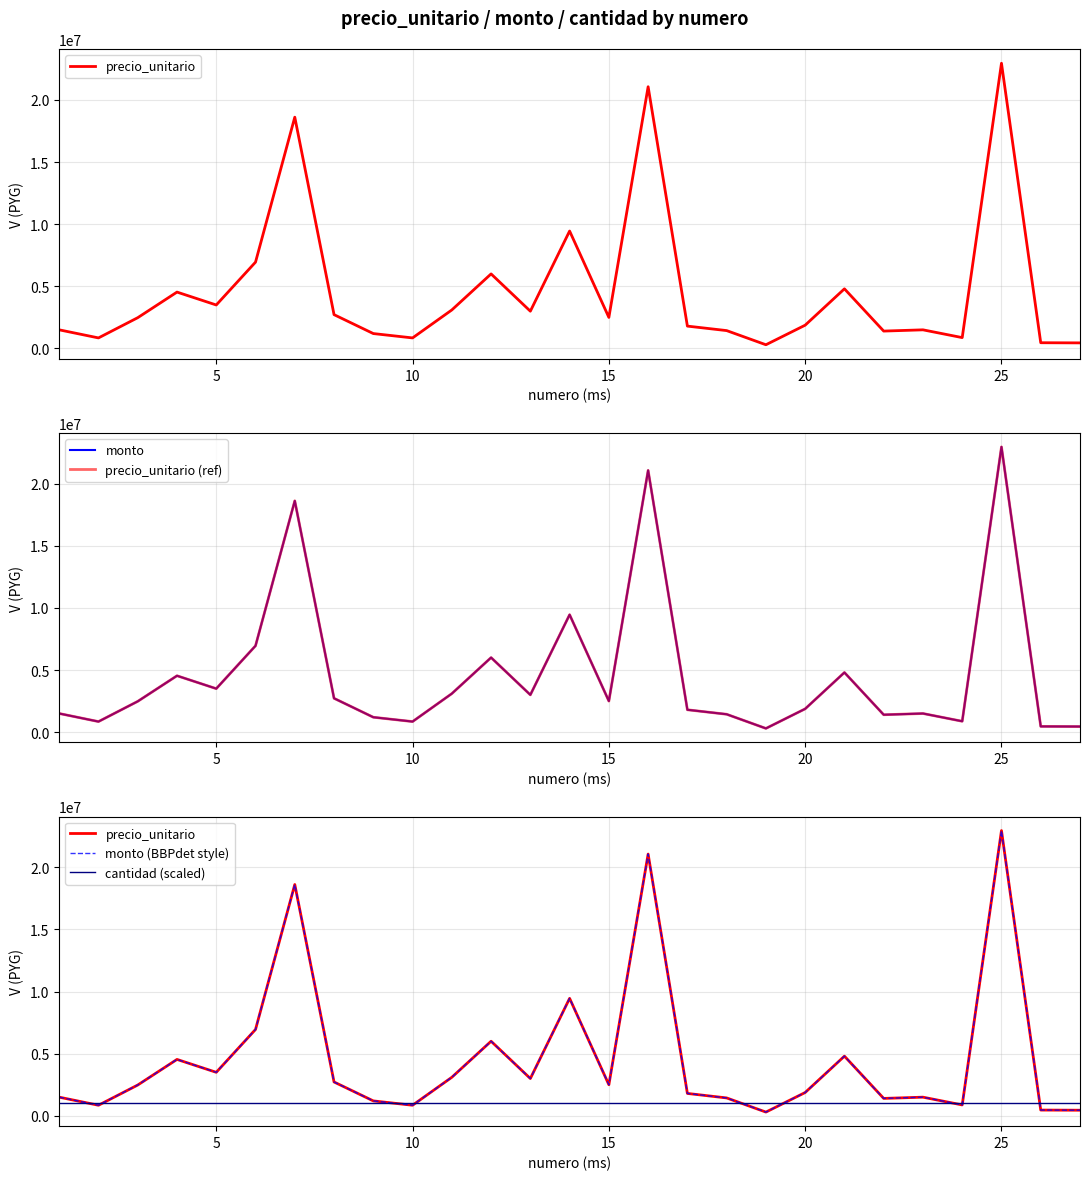

Does the chart have visible grid lines?

Yes